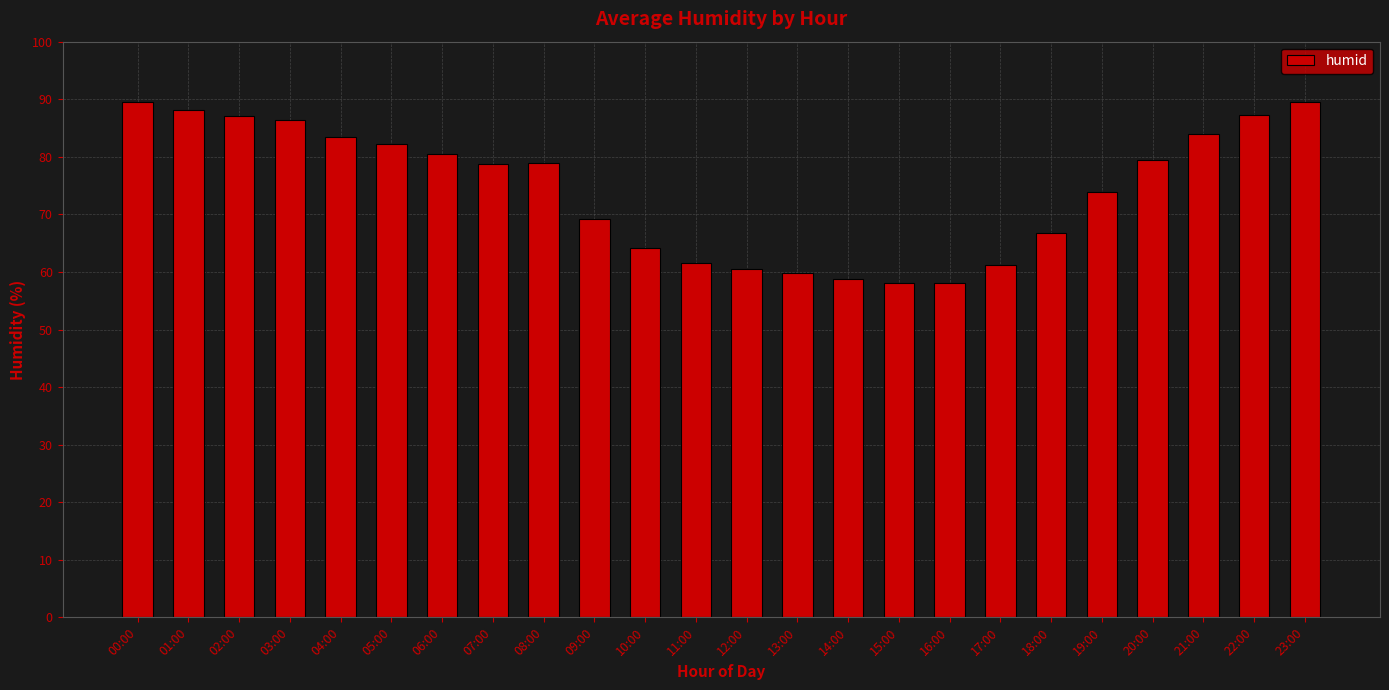

Count the number of data series in this chart.

1